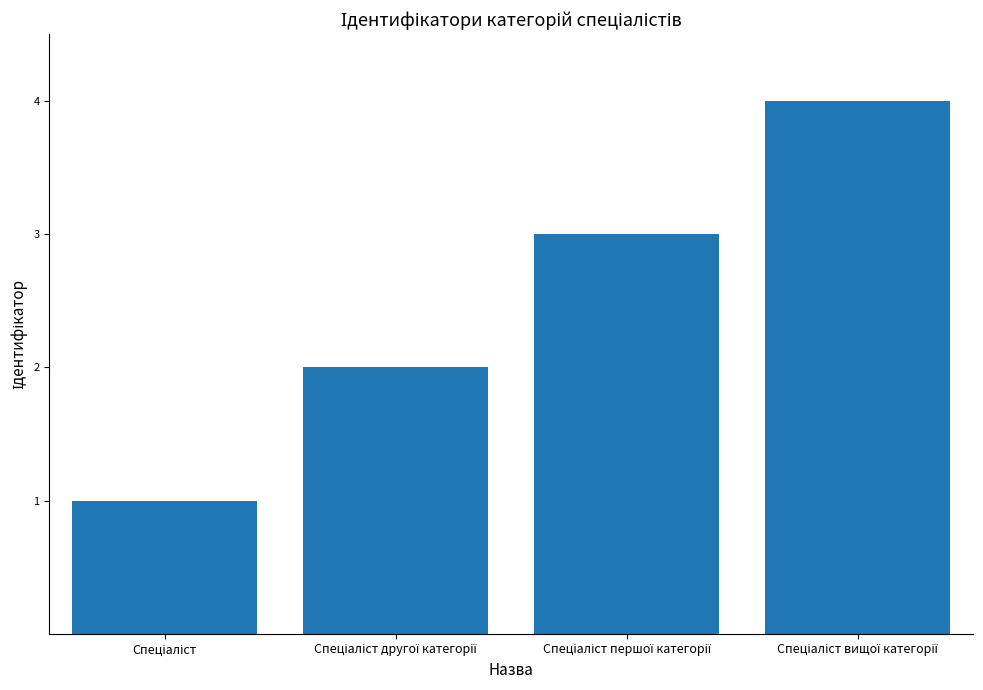

Count the number of categories in the chart.

4